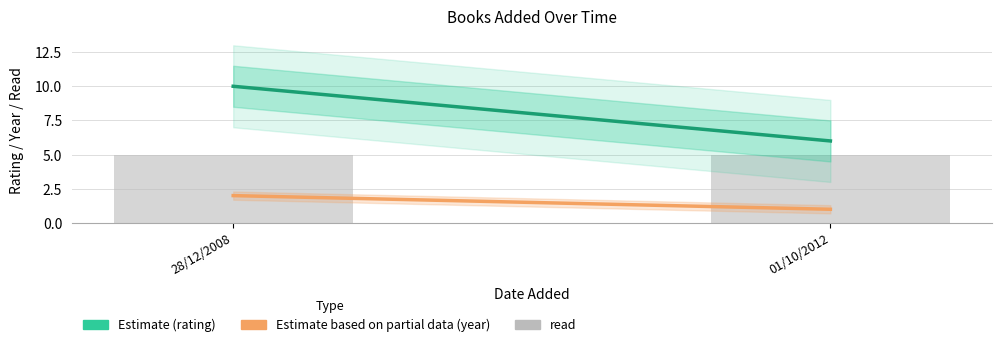

How many groups of bars are there?

2